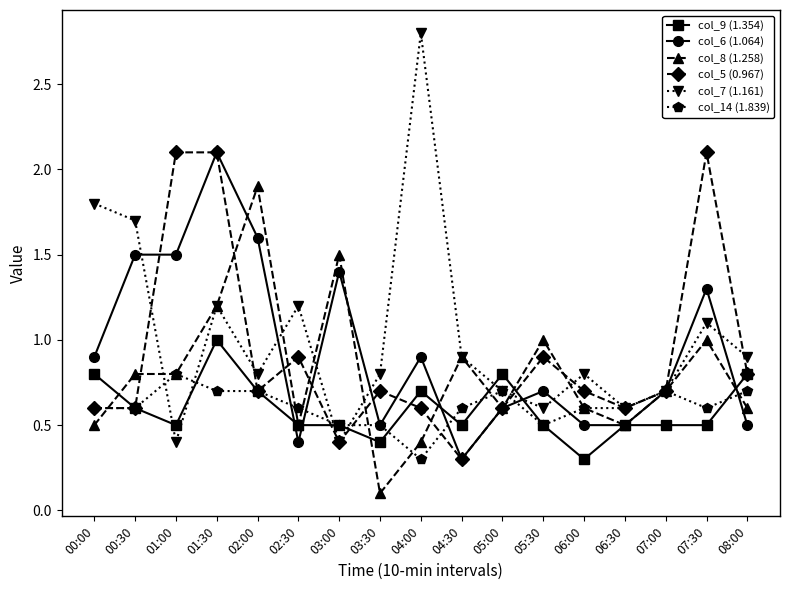

What is the difference between the col_14 (1.839) values at 05:00 and 01:00?

0.1